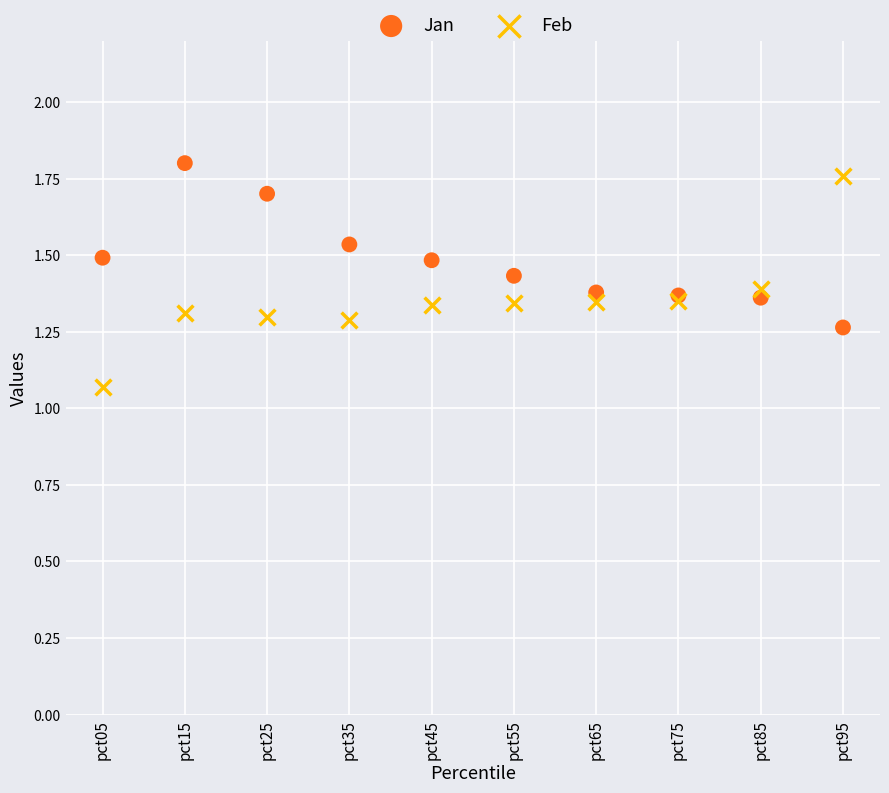

Which series contains the lowest Y value?

Feb